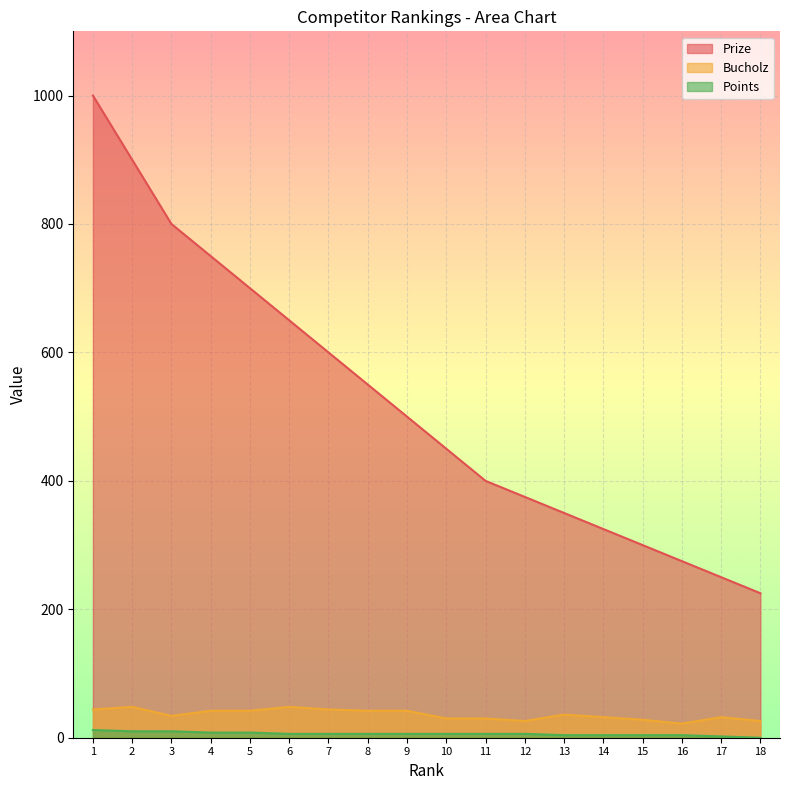

What is the difference between the maximum and second lowest values in the Bucholz series?

22